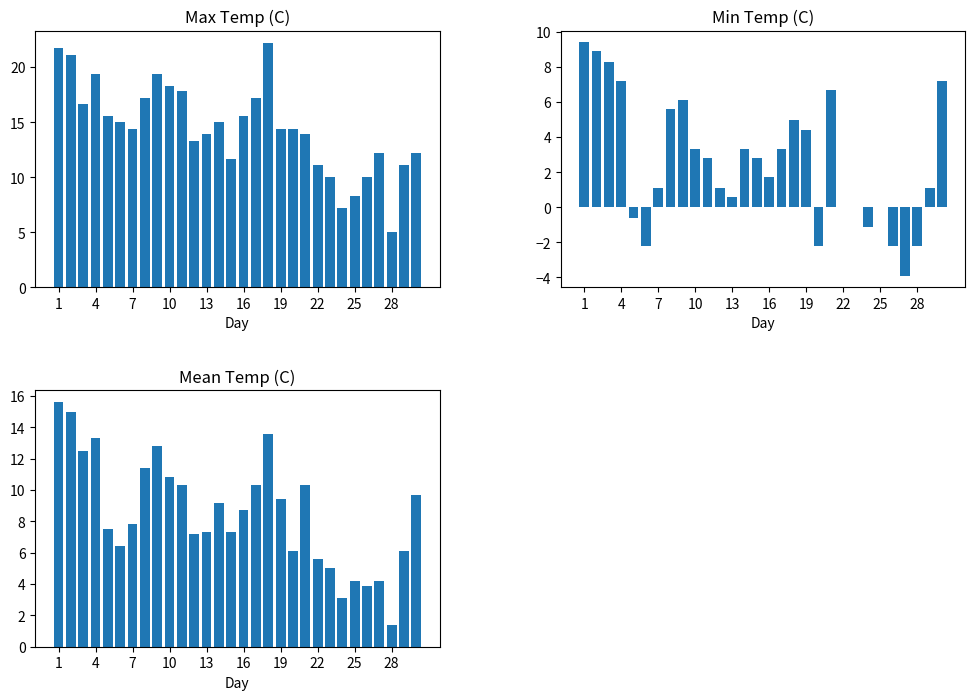

How many categories are shown in the chart?

30